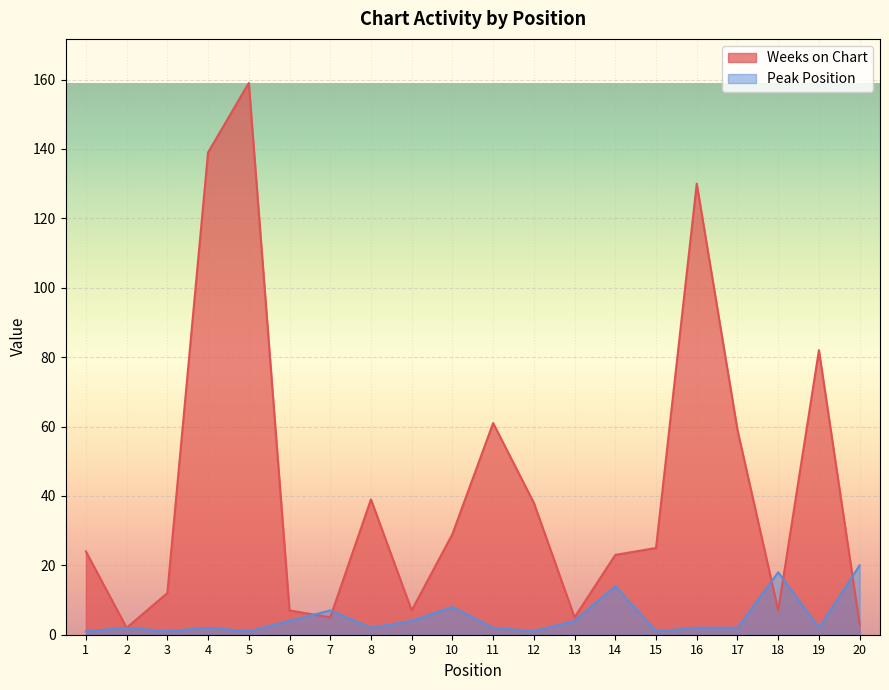

Rank the series at 5 from lowest to highest value.

Peak Position, Weeks on Chart